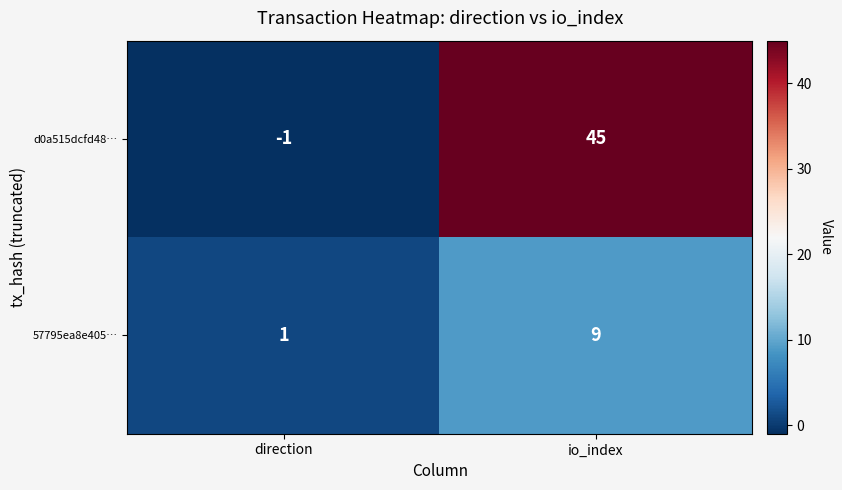

At io_index, list the series in order from smallest to largest.

57795ea8e405…, d0a515dcfd48…